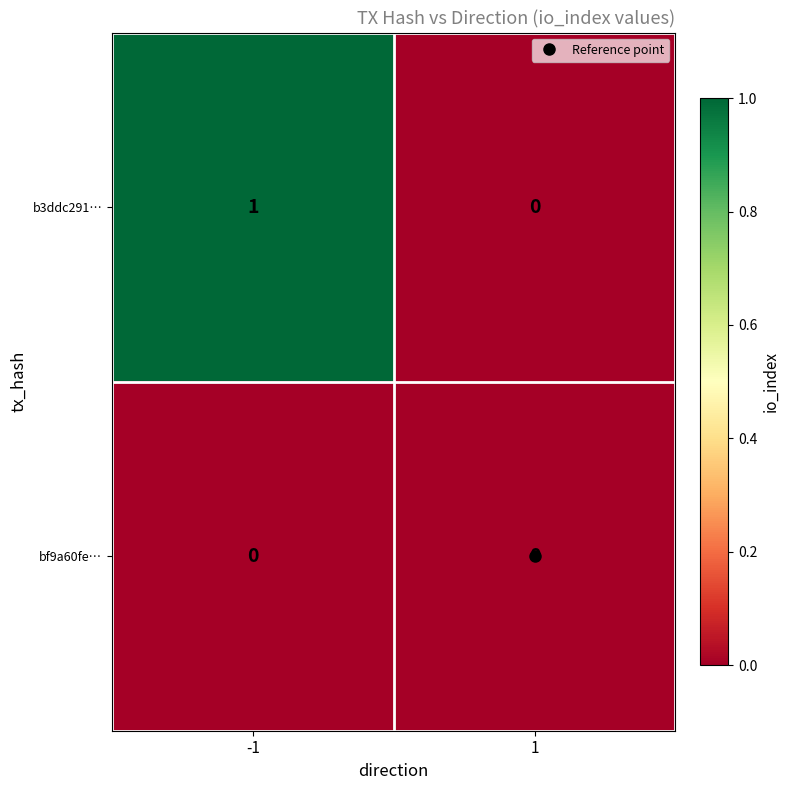

How many series are shown in this chart?

2